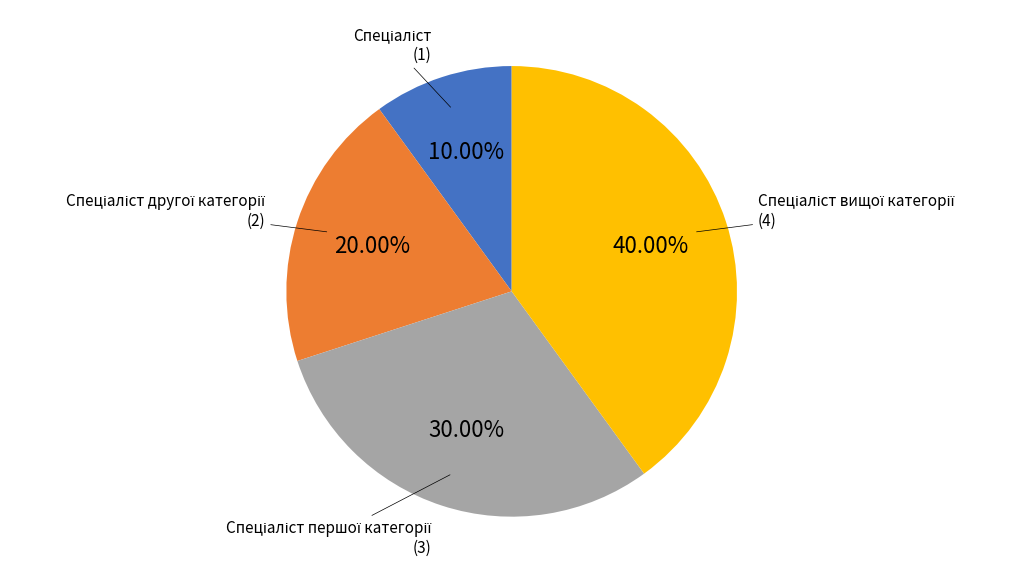

To the nearest percent, what is the difference between the largest and smallest slice percentages?

30%